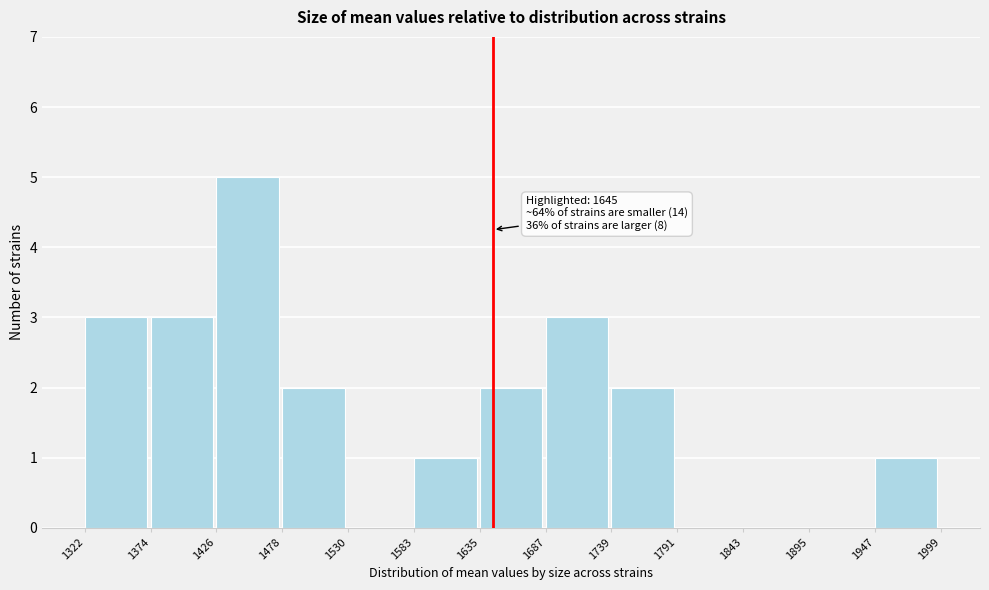

Which range on the x-axis has the tallest bar?

1426 to 1478